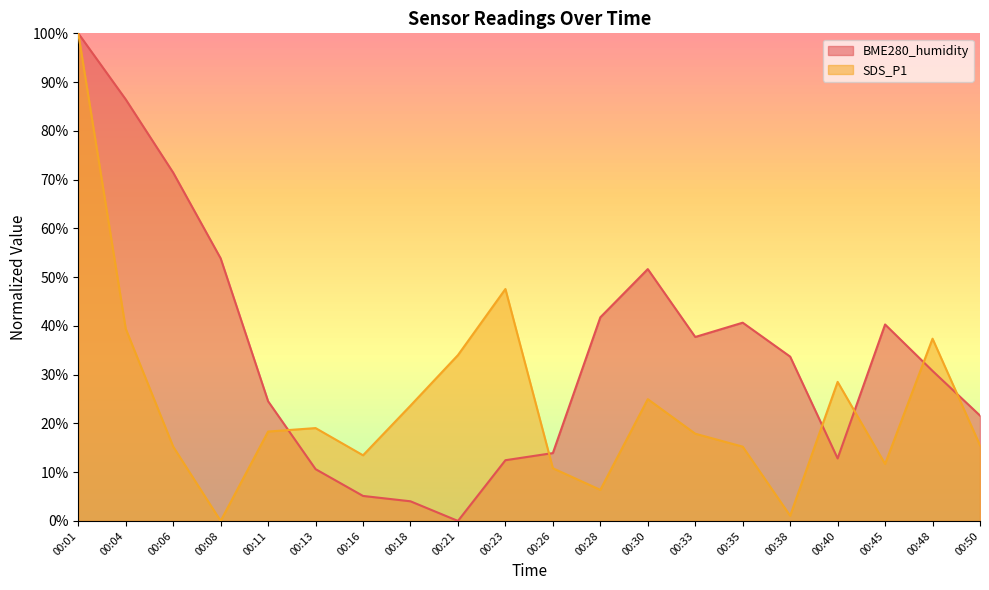

What is the difference between the SDS_P1 values at 00:04 and 00:23?

0.1